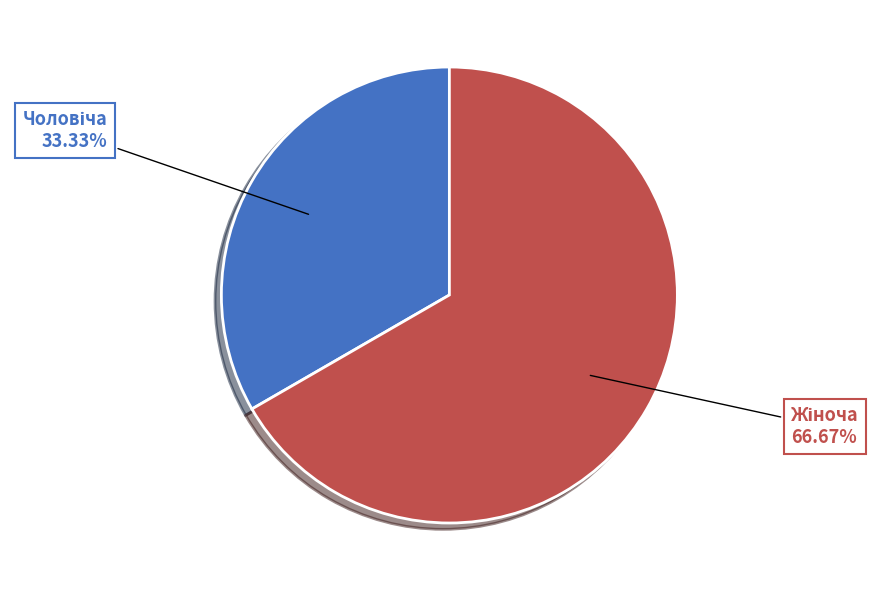

Which category has the biggest portion of the pie?

Жіноча